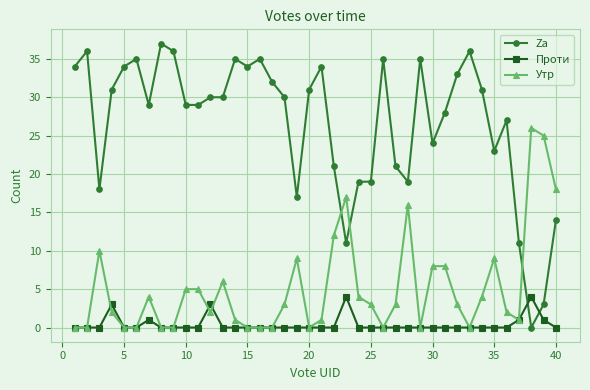

Rank the series by their maximum value, from lowest to highest.

Проти, Утр, Za